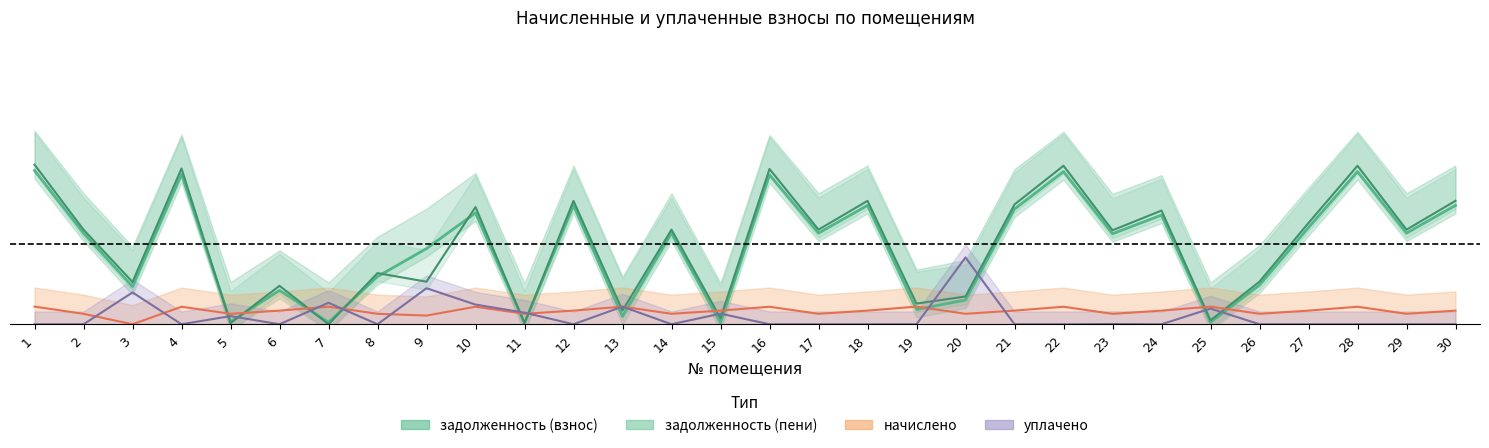

What is the average value of the задолженность (взнос) series?

0.5